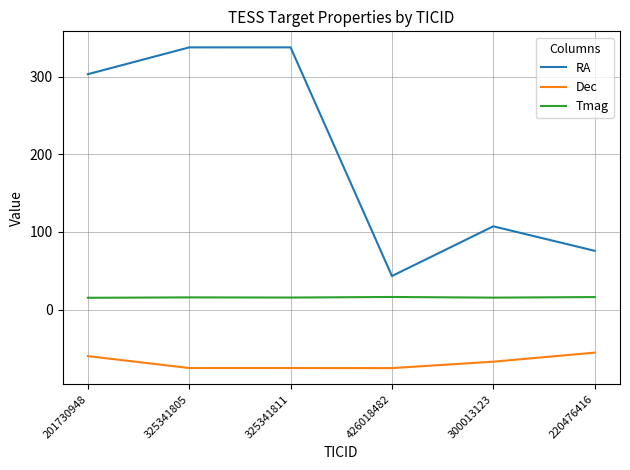

At which label is RA closest to 190?

300013123